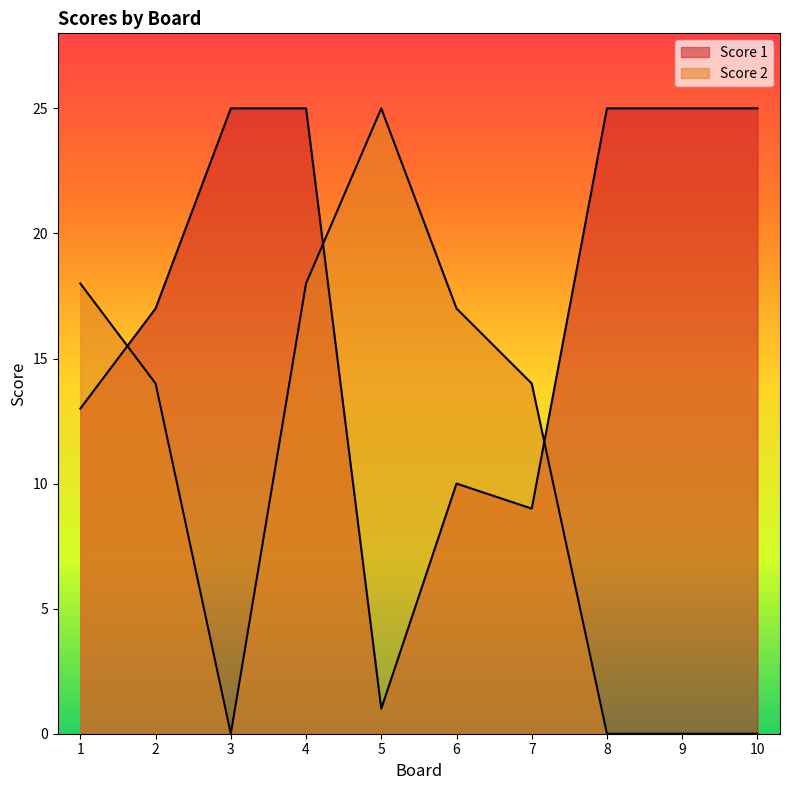

How many intersections are there between Score 2 and Score 1?

3